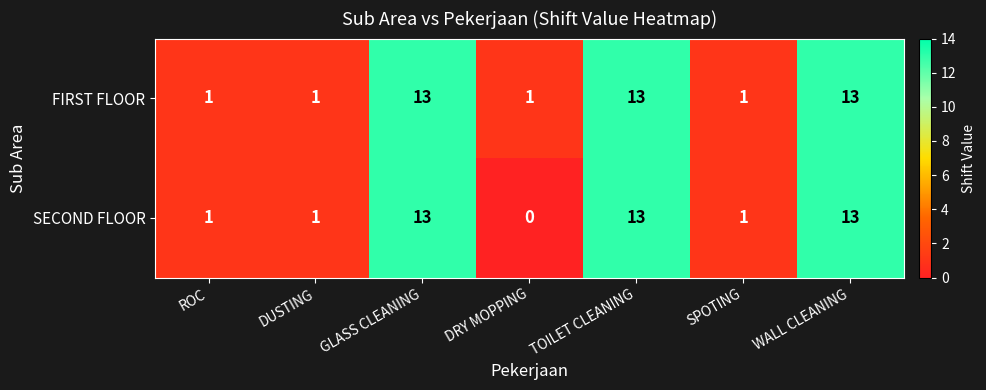

Reading left to right, list all the values displayed in this chart.

FIRST FLOOR: 1	1	13	1	13	1	13
SECOND FLOOR: 1	1	13	0	13	1	13